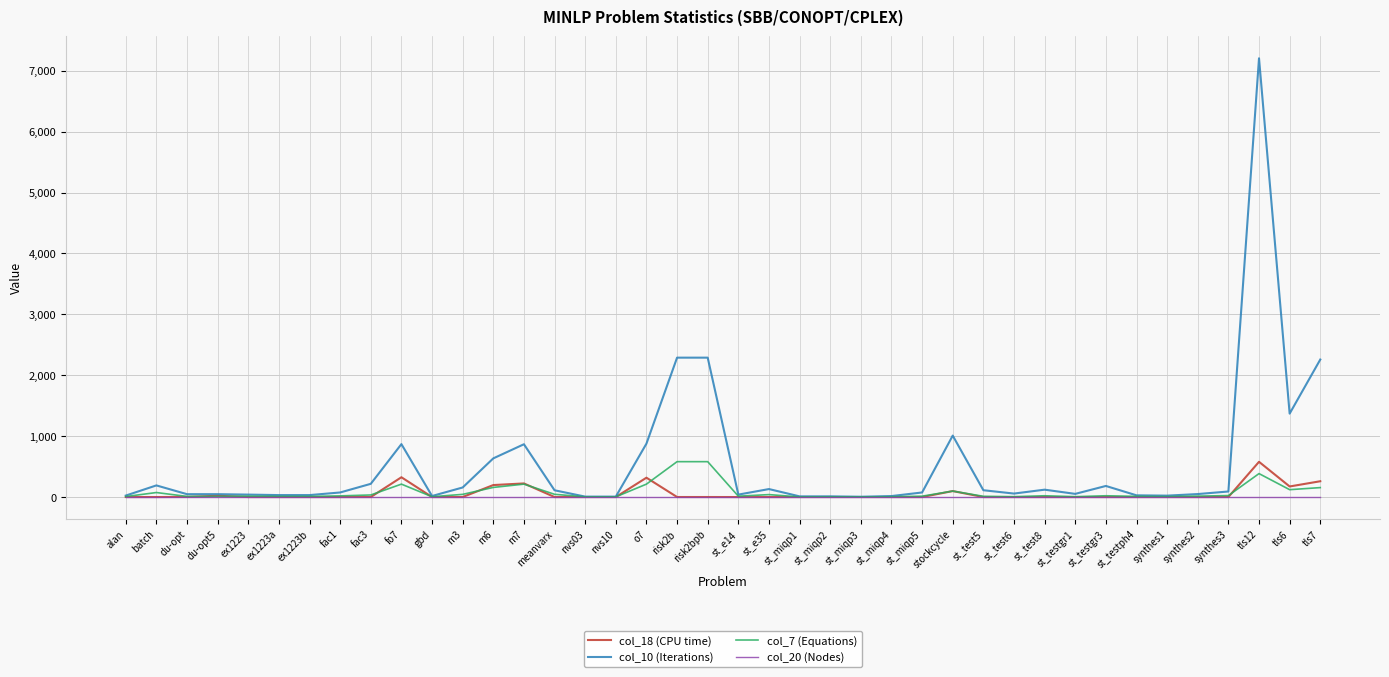

At which label does col_18 (CPU time) reach its peak?

tls12